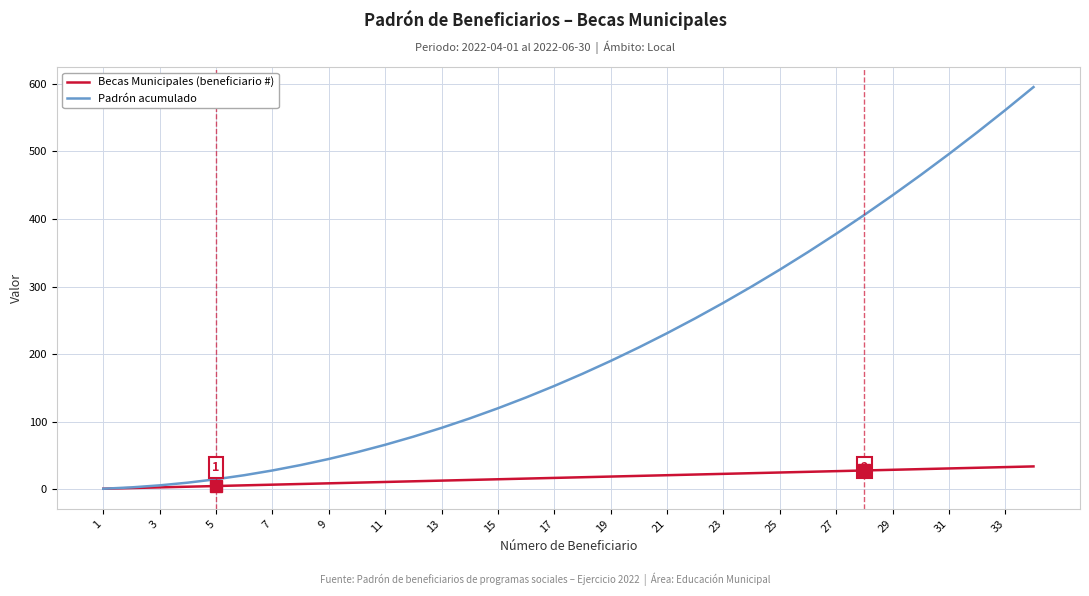

What is the greatest value displayed?

595